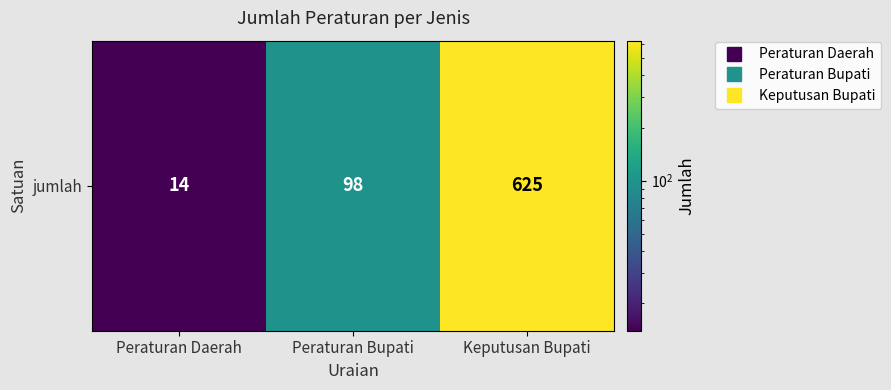

Reading left to right, what are all the values shown in this chart?

Peraturan Daerah=14	Peraturan Bupati=98	Keputusan Bupati=625